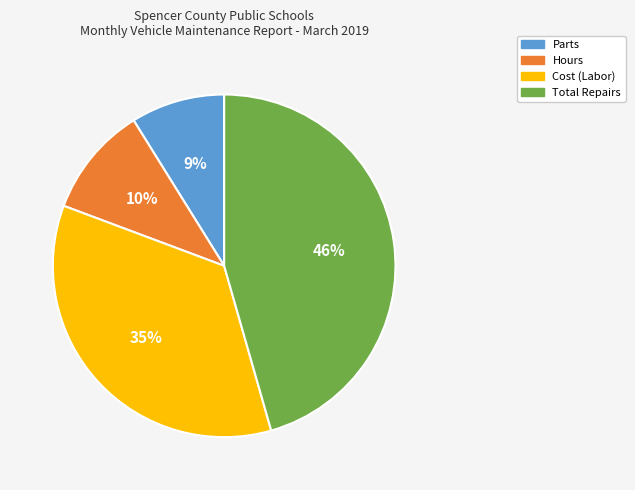

Is the sum of Parts and Hours greater than half?

No